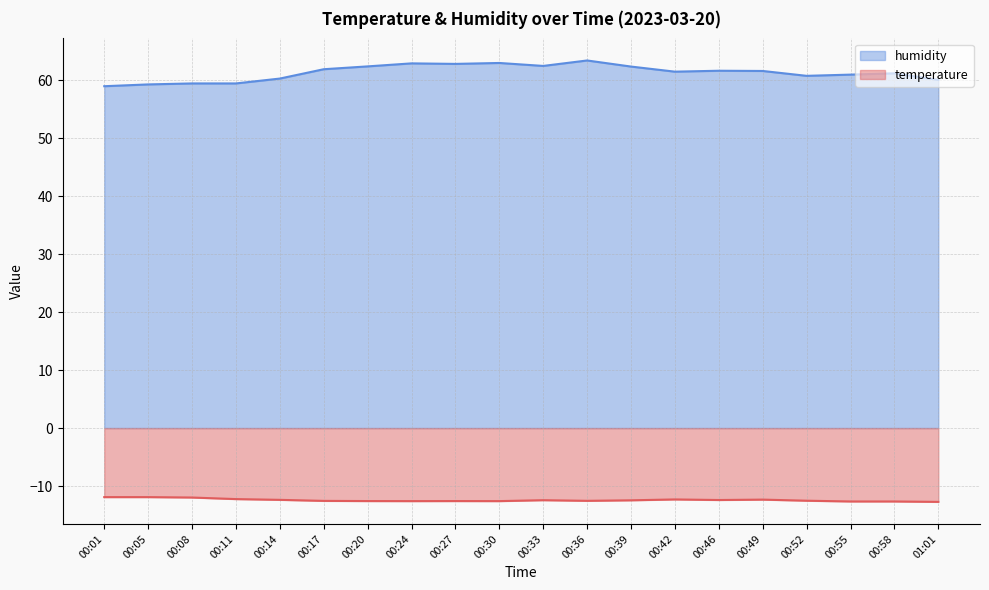

How many distinct data groups are displayed?

2